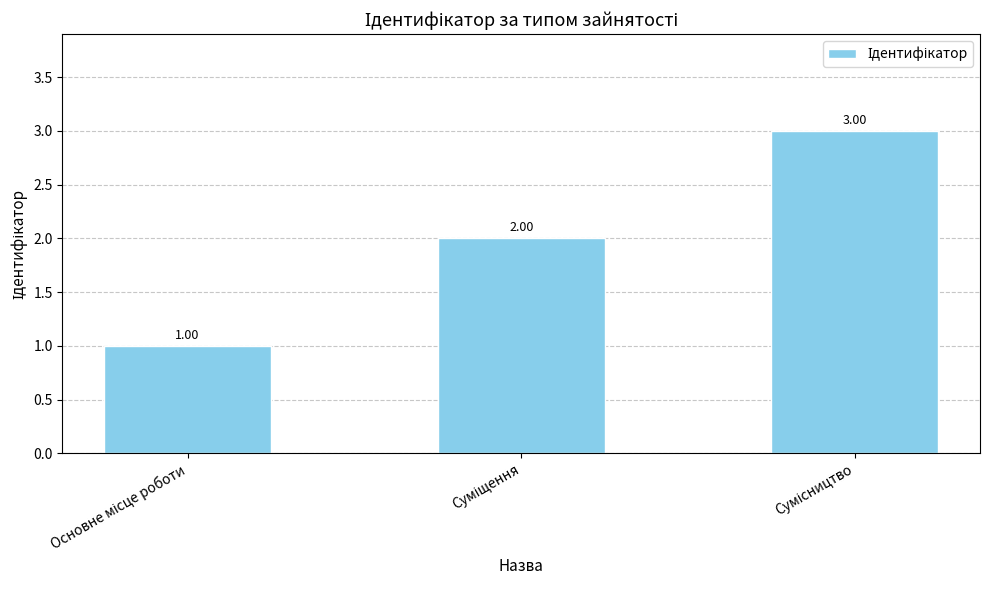

Reading left to right, extract all data points from this chart.

1	2	3